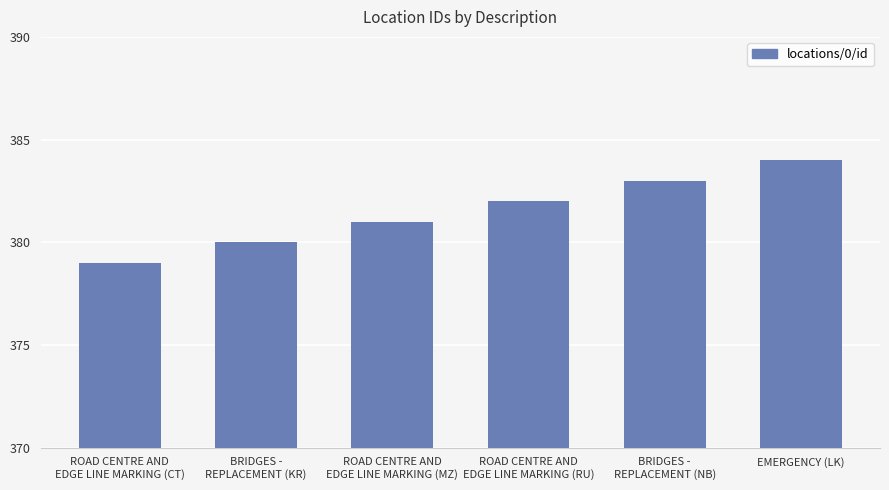

Reading right to left, transcribe all the data shown in this chart.

EMERGENCY (LK)=384	BRIDGES -
REPLACEMENT (NB)=383	ROAD CENTRE AND
EDGE LINE MARKING (RU)=382	ROAD CENTRE AND
EDGE LINE MARKING (MZ)=381	BRIDGES -
REPLACEMENT (KR)=380	ROAD CENTRE AND
EDGE LINE MARKING (CT)=379